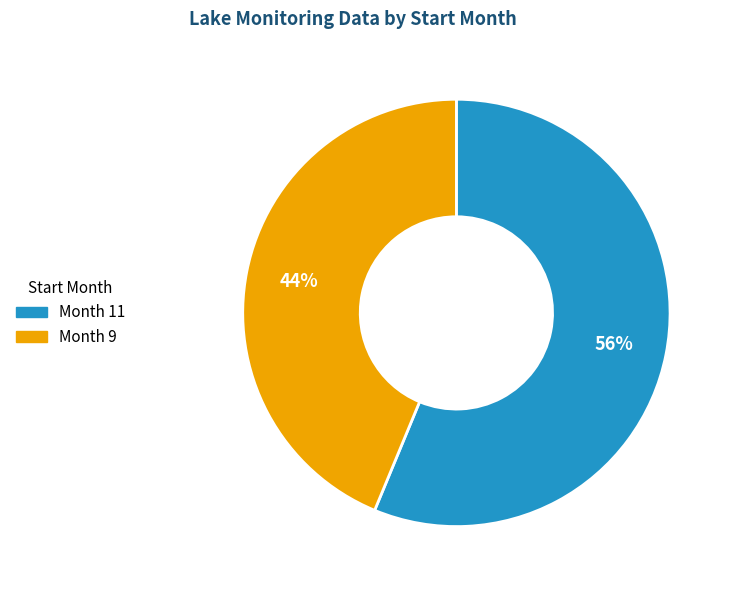

Is there any slice that represents more than half of the pie?

Yes